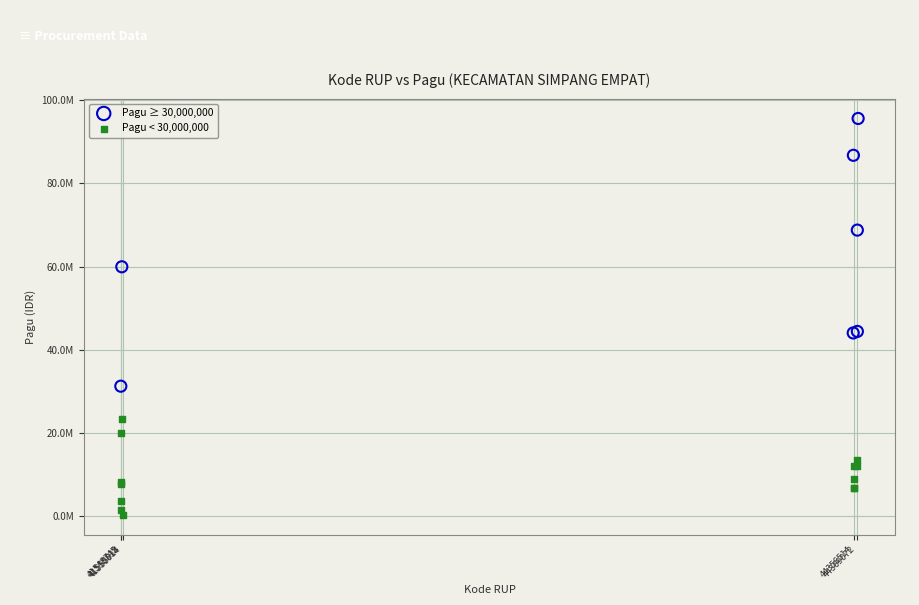

What are all the series names shown in the legend?

Pagu ≥ 30,000,000, Pagu < 30,000,000